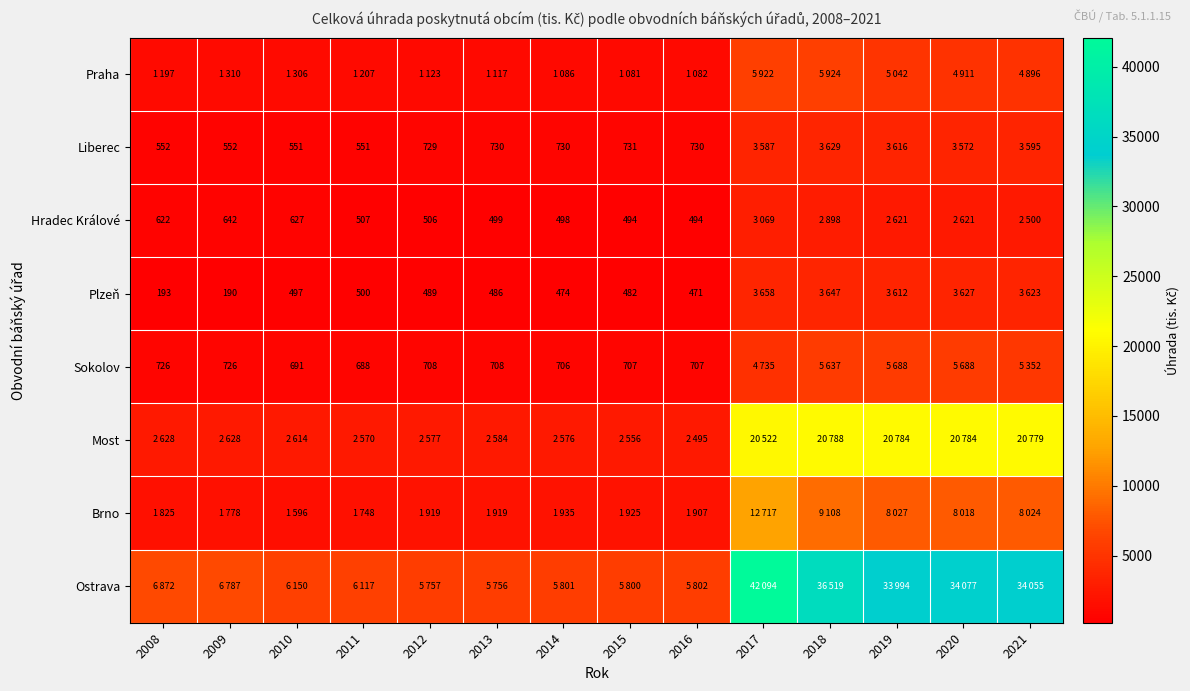

The value of Sokolov at 2009 is 726. True or false?

True